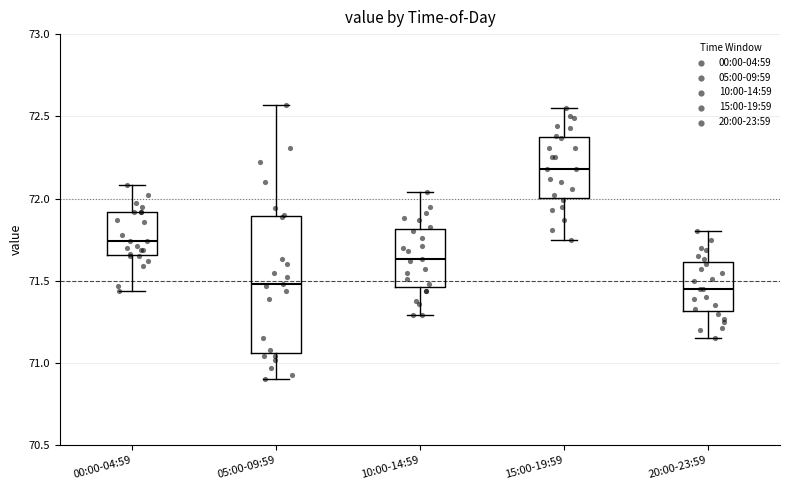

Comparing the boxes themselves (not the whiskers), which one is the tallest?

05:00-09:59